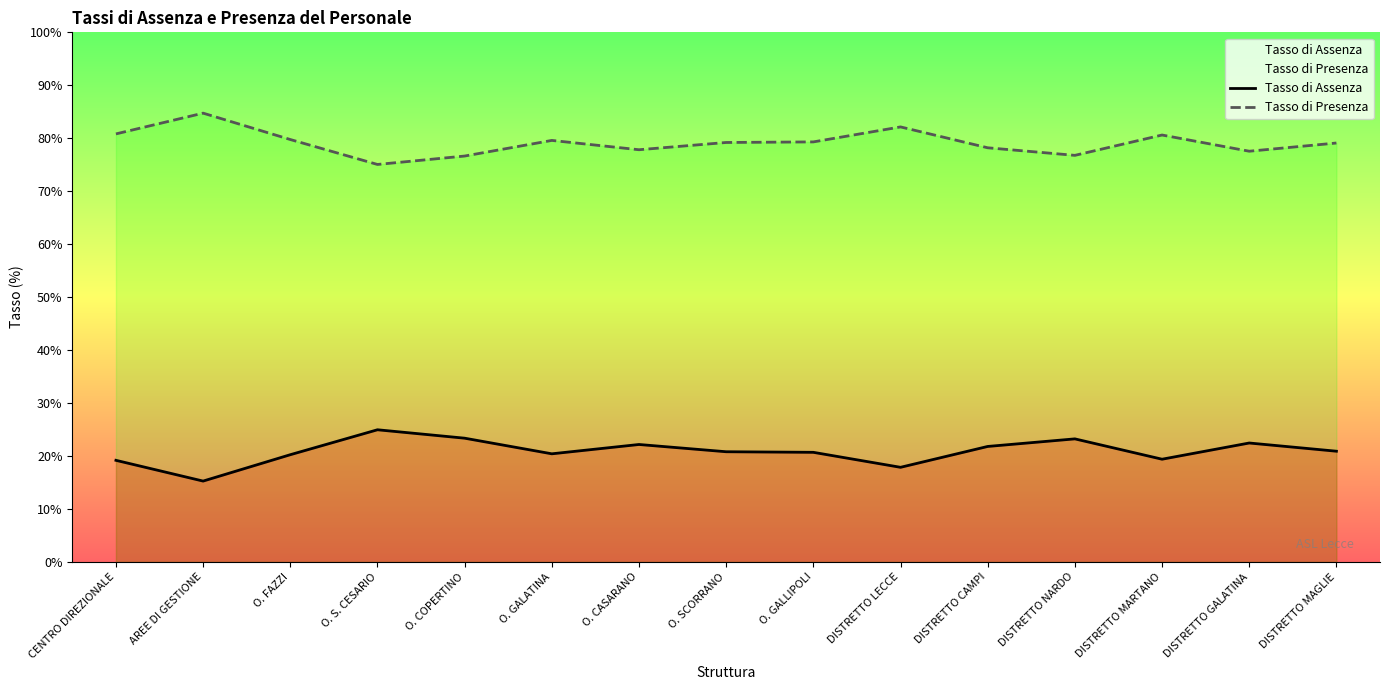

Which has a higher value, DISTRETTO LECCE or O. GALLIPOLI?

O. GALLIPOLI